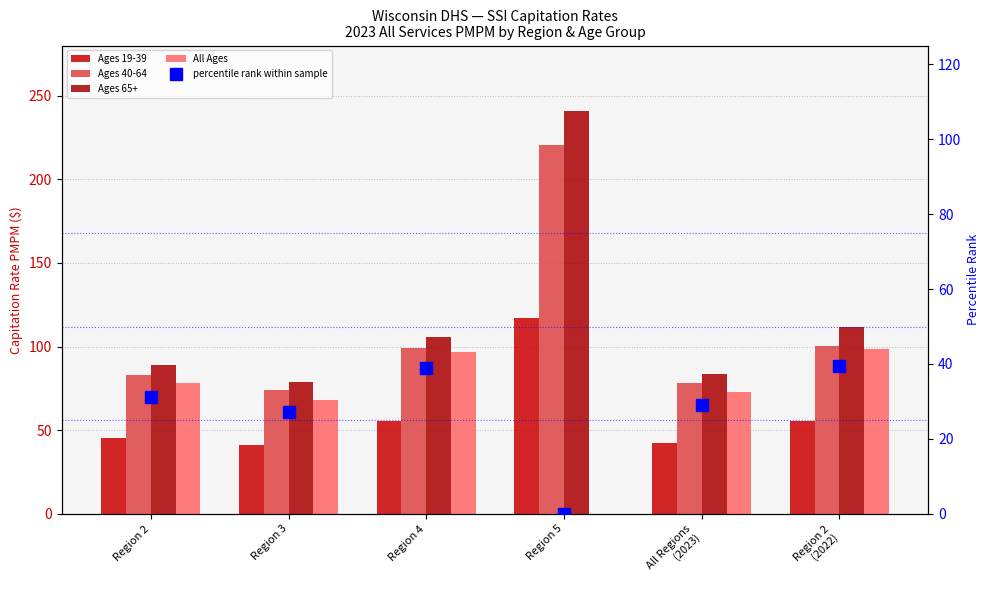

Are the bars grouped side by side (vs. stacked)?

Yes